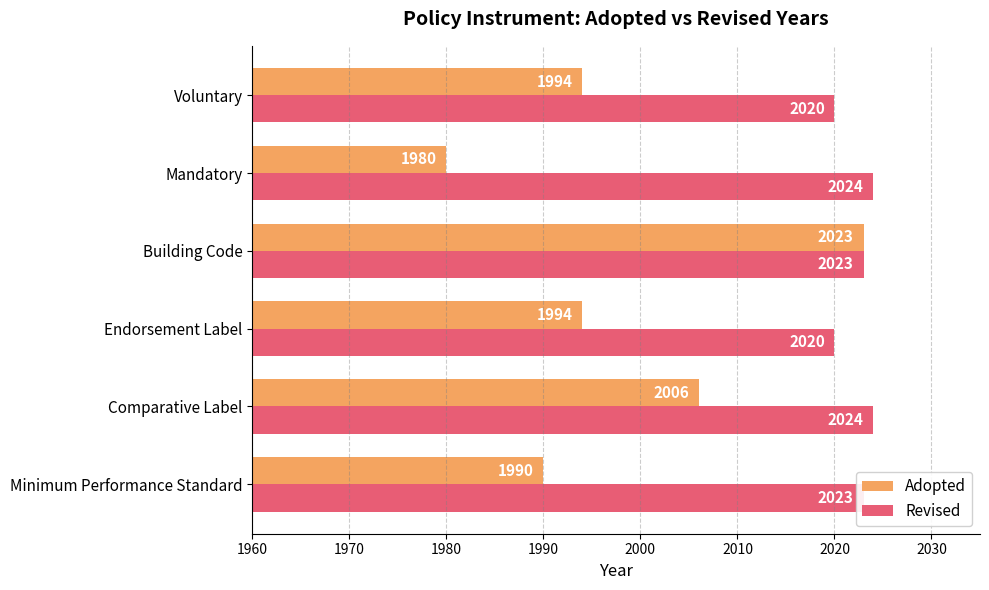

What is the approximate value of Adopted at Building Code, to the nearest 5?

2025